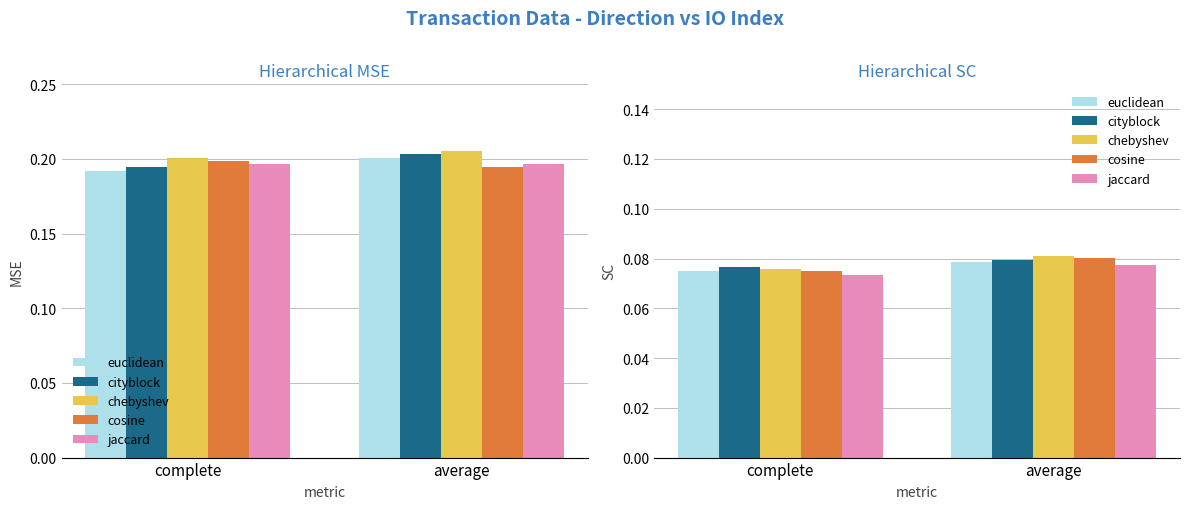

What is the label of the 1st bar from the left?

complete